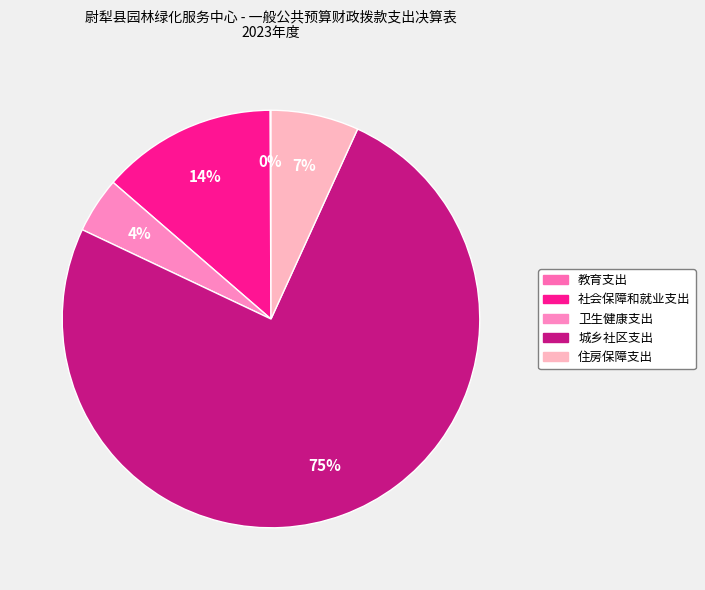

Which category has the biggest portion of the pie?

城乡社区支出